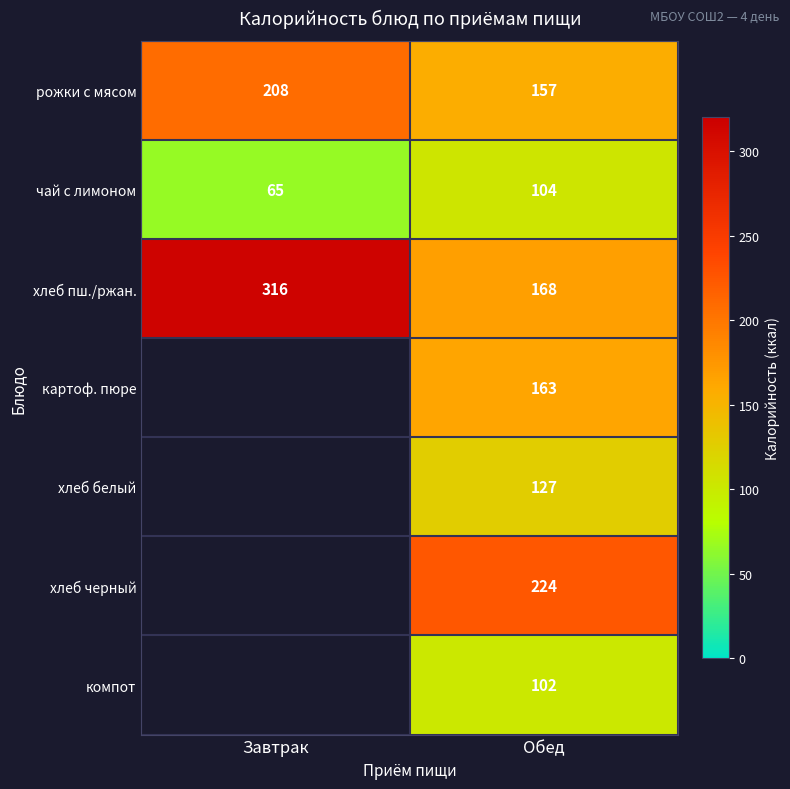

Rank the categories by рожки с мясом value from lowest to highest.

Обед, Завтрак